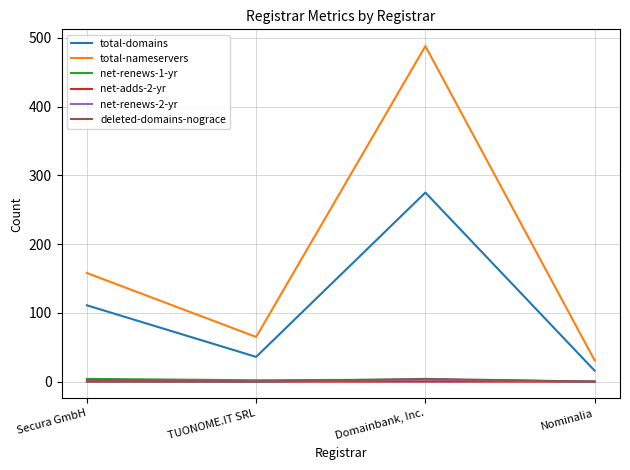

Does the chart have visible grid lines?

Yes